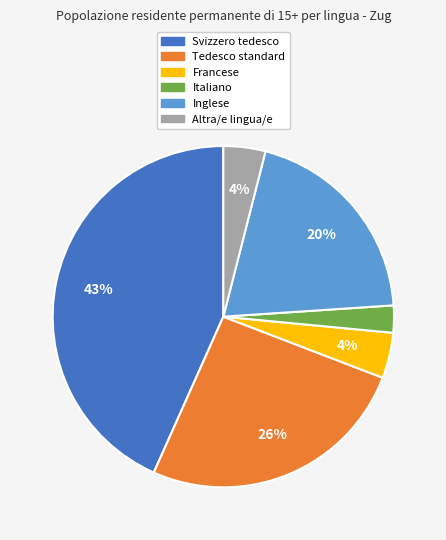

What is the largest slice in the pie chart?

Svizzero tedesco